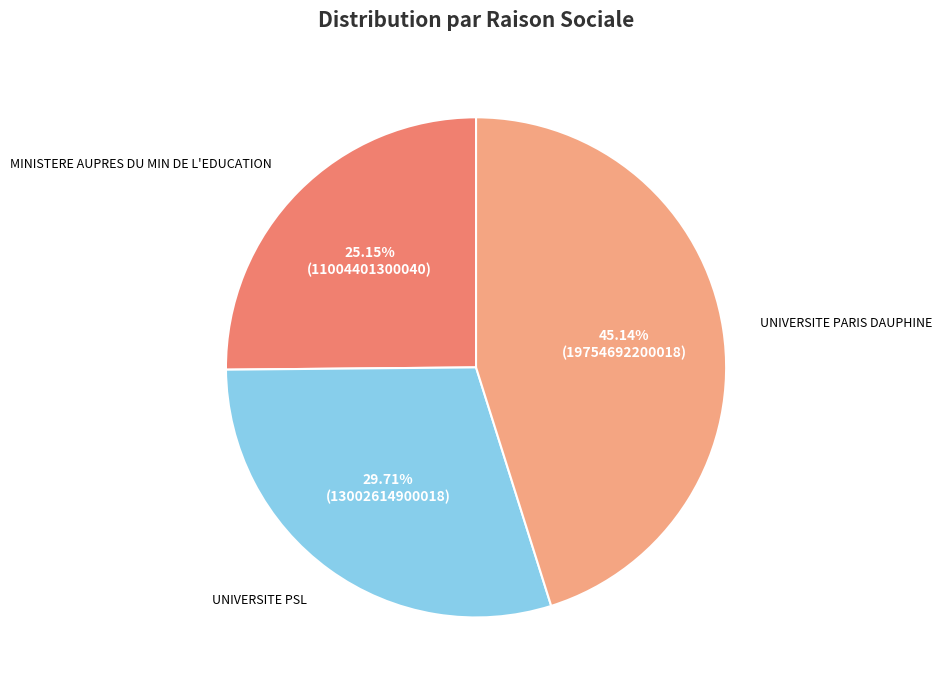

Does any single category account for the majority?

No